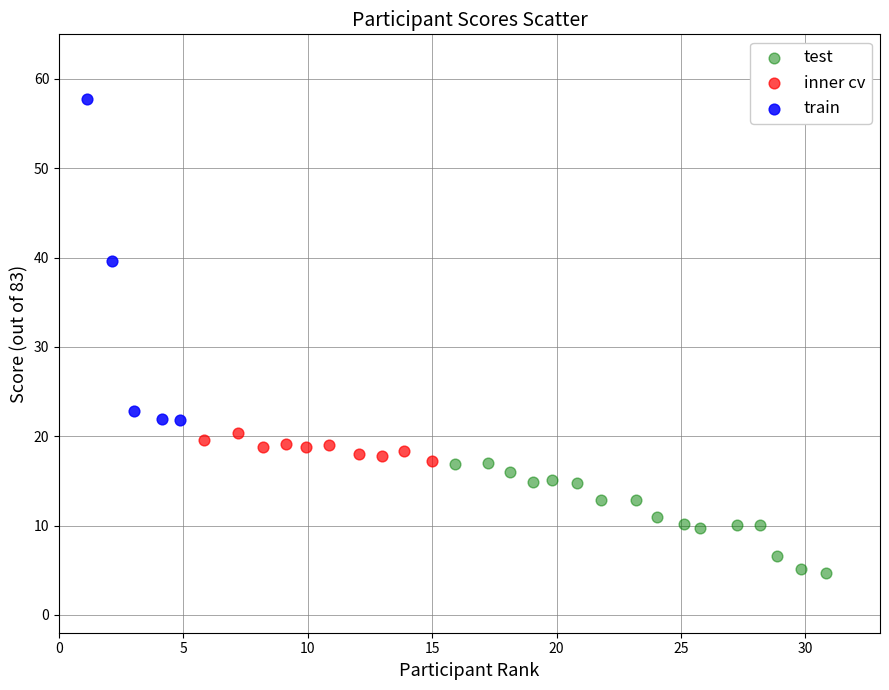

What are all the series names shown in the legend?

test, inner cv, train